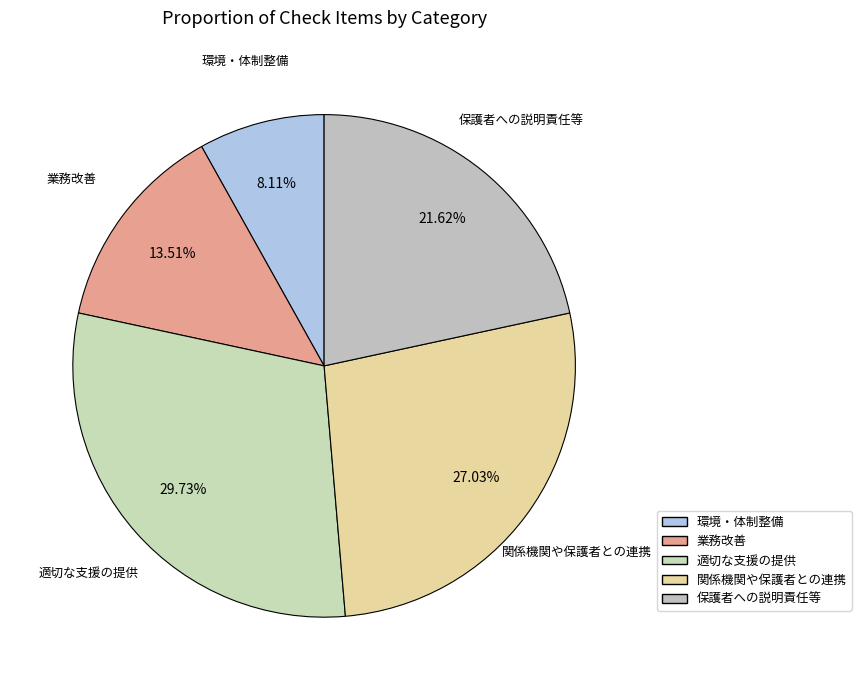

How many slices are in this pie chart?

5